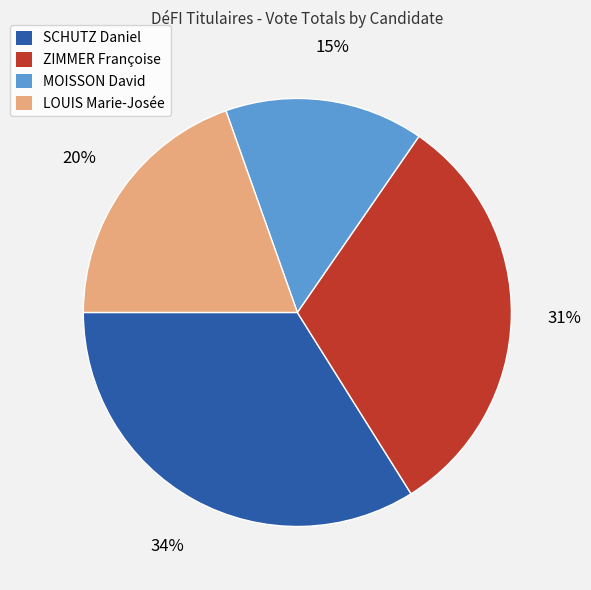

Is there a majority slice in this chart?

No